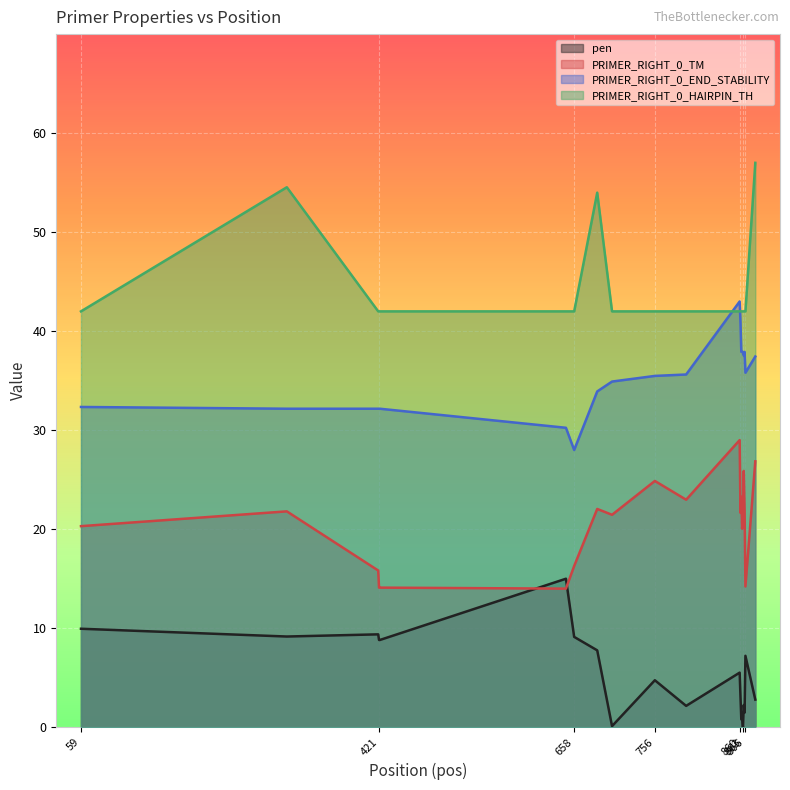

Reading left to right, extract all data points from this chart.

pen: 9.9	9.2	9.4	8.8	8.8	15.0	9.1	7.8	0.1	4.7	2.2	5.5	3.1	0.8	0.9	0.0	2.2	1.5	7.2	2.8
PRIMER_RIGHT_0_TM: 20.3	21.8	15.8	14.1	14.1	14.0	16.3	22.0	21.5	24.9	23.0	29.0	21.6	23.3	20.1	21.9	25.9	21.8	14.2	26.9
PRIMER_RIGHT_0_END_STABILITY: 32.3	32.2	32.2	32.2	32.2	30.2	28.0	33.9	34.9	35.5	35.6	43.0	40.9	37.9	37.9	37.9	37.5	37.9	35.8	37.4
PRIMER_RIGHT_0_HAIRPIN_TH: 42.0	54.5	42.0	42.0	42.0	42.0	42.0	54.0	42.0	42.0	42.0	42.0	42.0	42.0	42.0	42.0	42.0	42.0	42.0	57.0